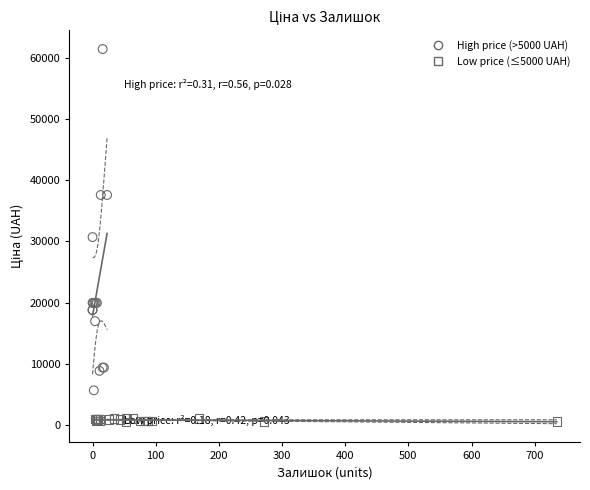

What are all the series names shown in the legend?

High price (>5000 UAH), Low price (≤5000 UAH)